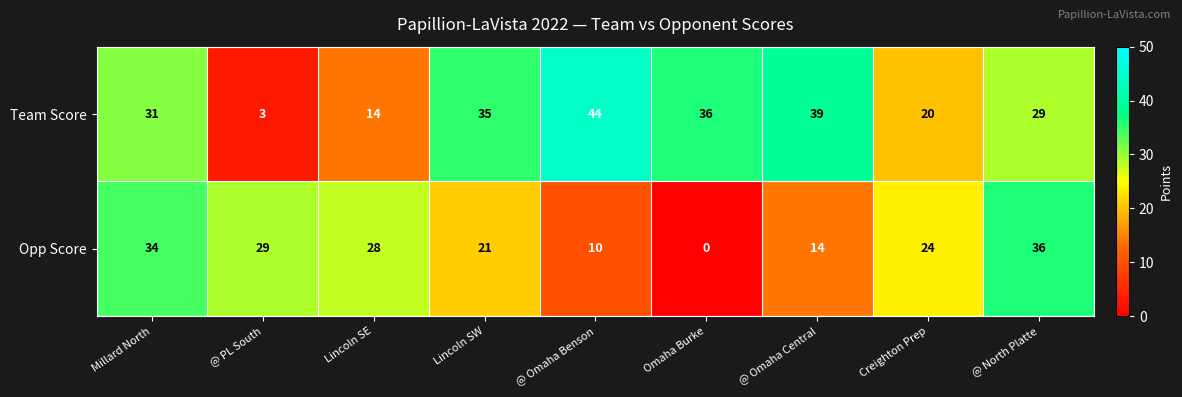

What is the average value of the Team Score series?

28